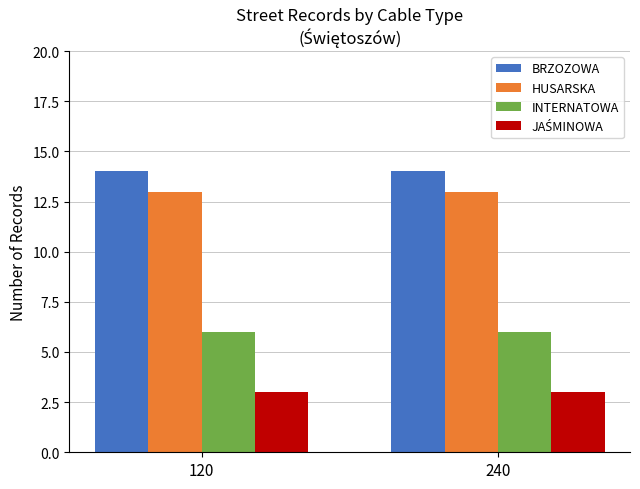

What is the spread (max minus min) of values at 120?

11